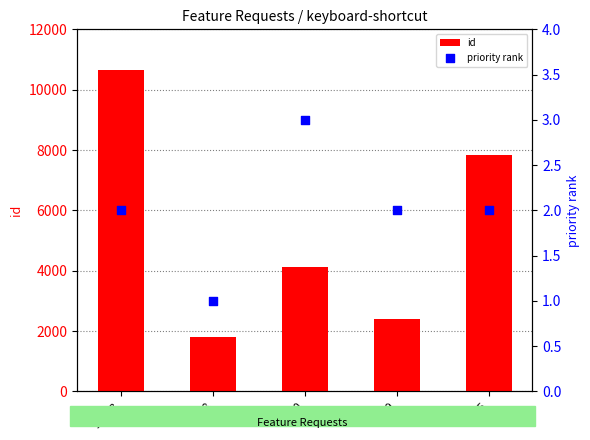

At how many categories does at least one series exceed 1613?

5